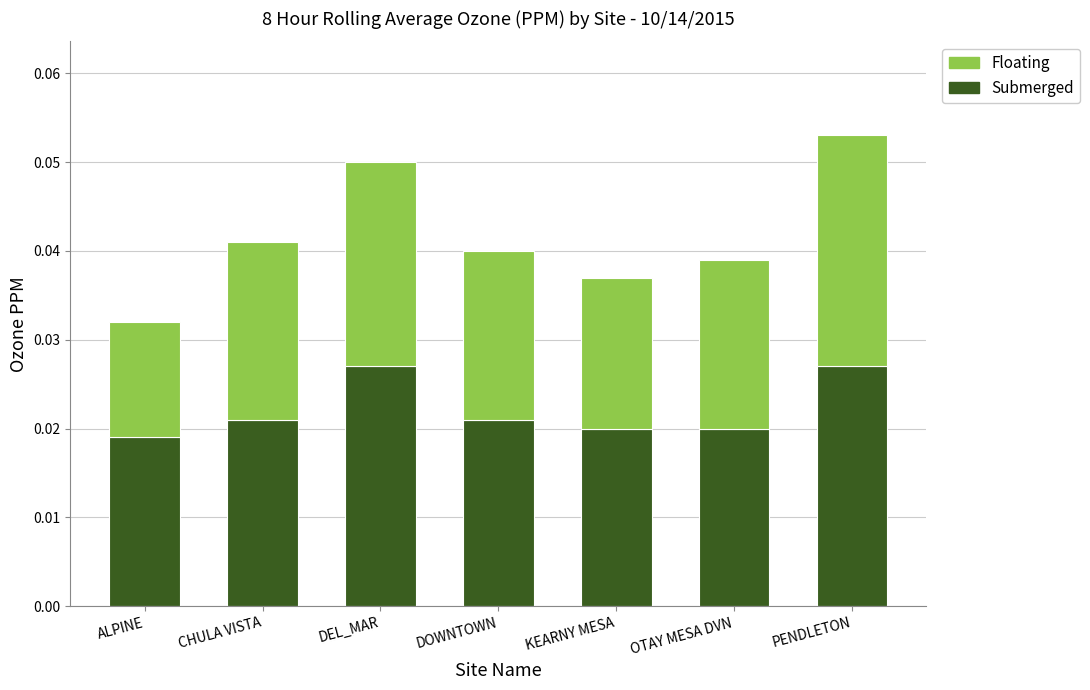

At which category is the sum across all series the highest?

PENDLETON